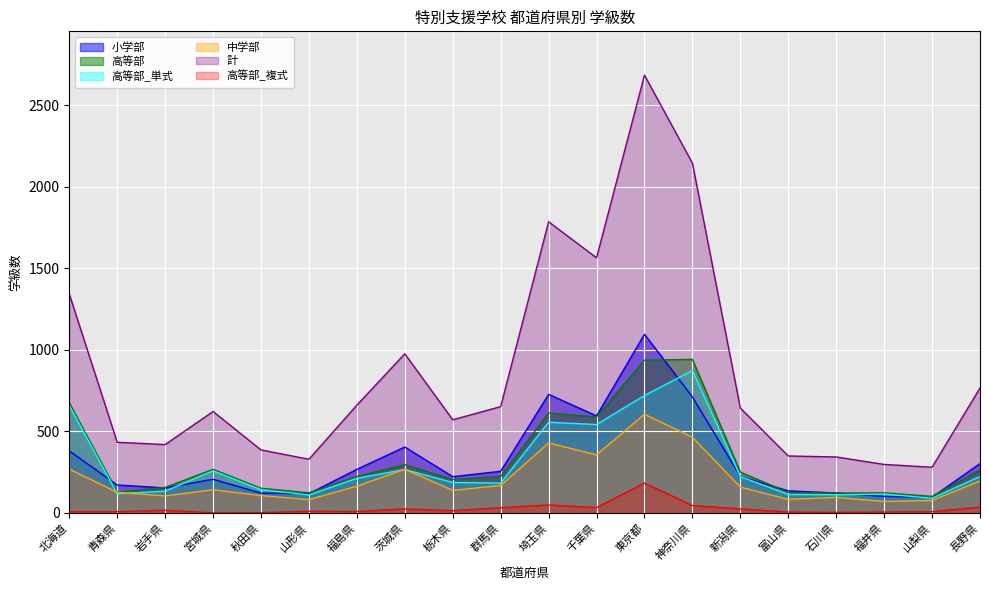

Where does the 中学部 series first go above 158?

北海道